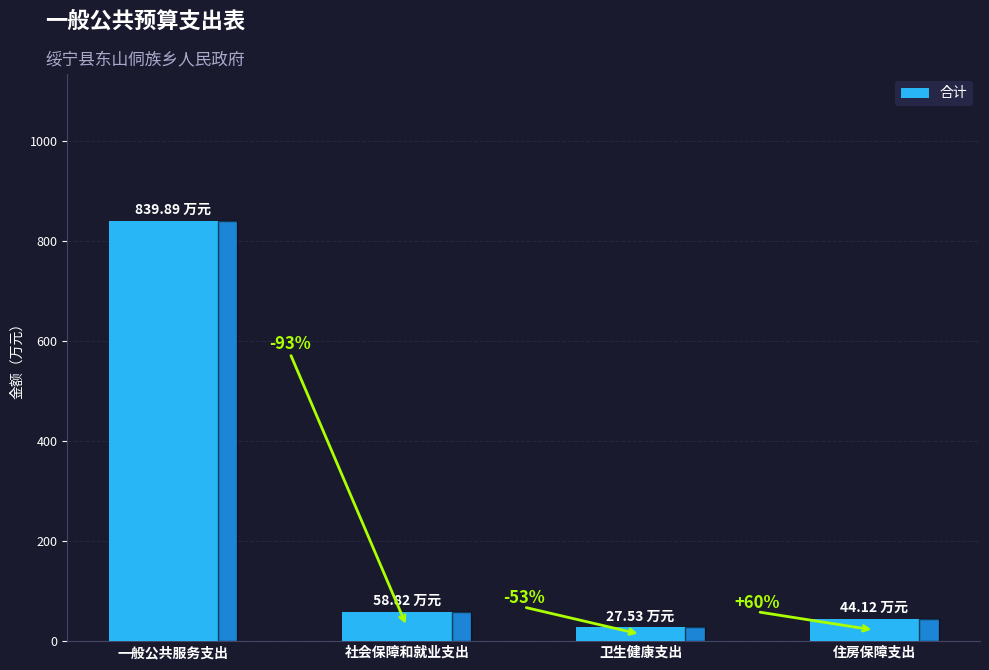

Between 社会保障和就业支出 and 住房保障支出, which is larger?

社会保障和就业支出